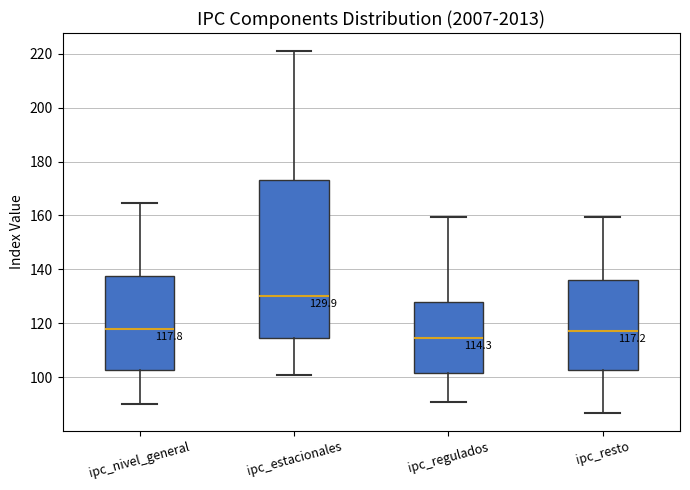

Comparing the boxes themselves (not the whiskers), which one is the tallest?

ipc_estacionales